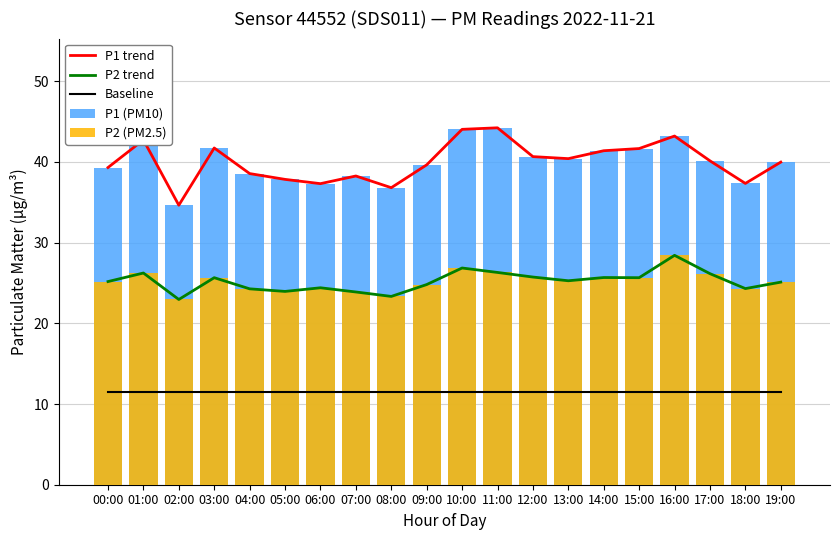

At 06:00, list the series in order from smallest to largest.

Baseline, P2 trend, P2 (PM2.5), P1 trend, P1 (PM10)